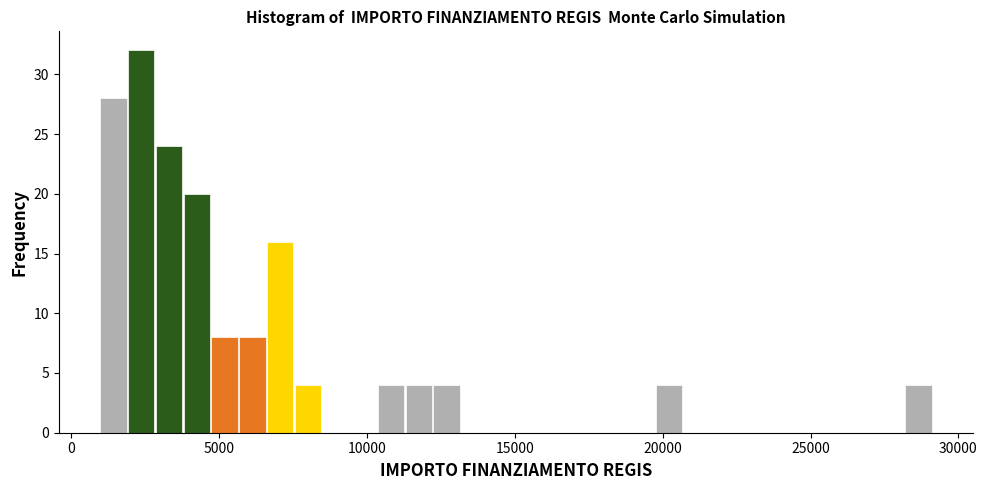

Read against the x-axis, roughly where is the centre of the tallest bar?

2500